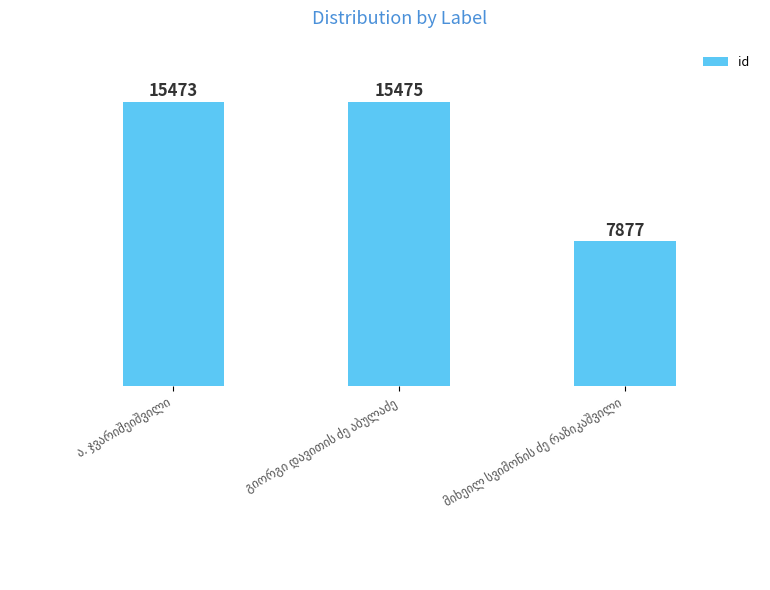

What is the difference between the maximum and minimum values?

7598